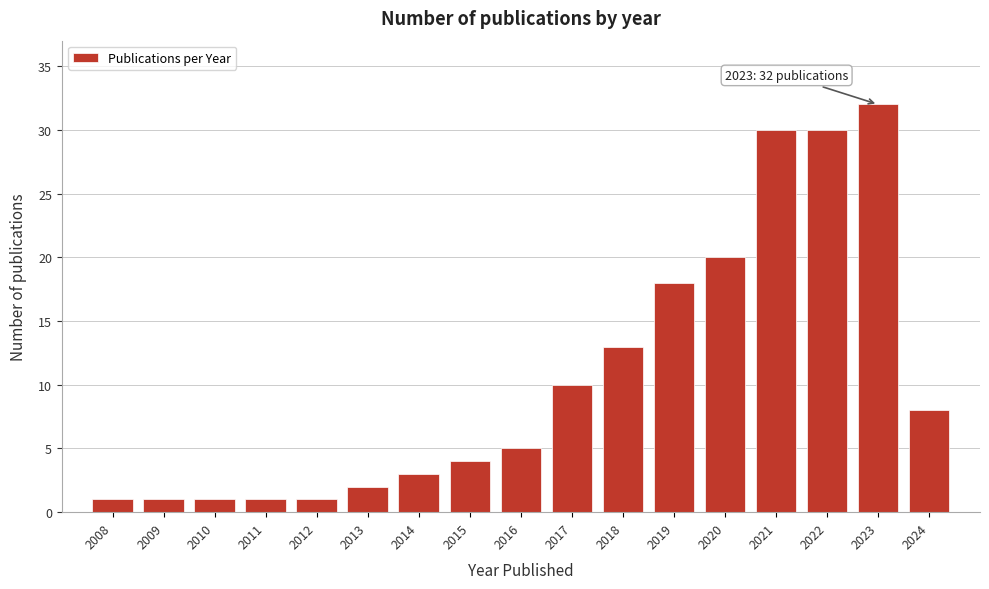

Reading left to right, extract all data points from this chart.

2008=1	2009=1	2010=1	2011=1	2012=1	2013=2	2014=3	2015=4	2016=5	2017=10	2018=13	2019=18	2020=20	2021=30	2022=30	2023=32	2024=8